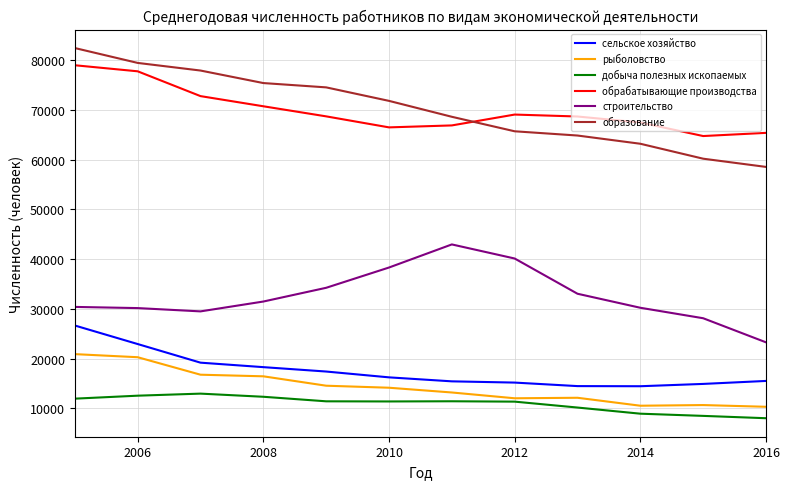

What is the highest value of the образование series?

82430